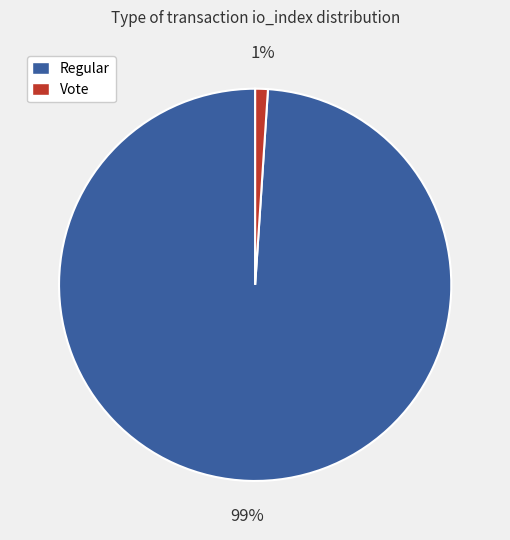

Is there any slice that represents more than half of the pie?

Yes